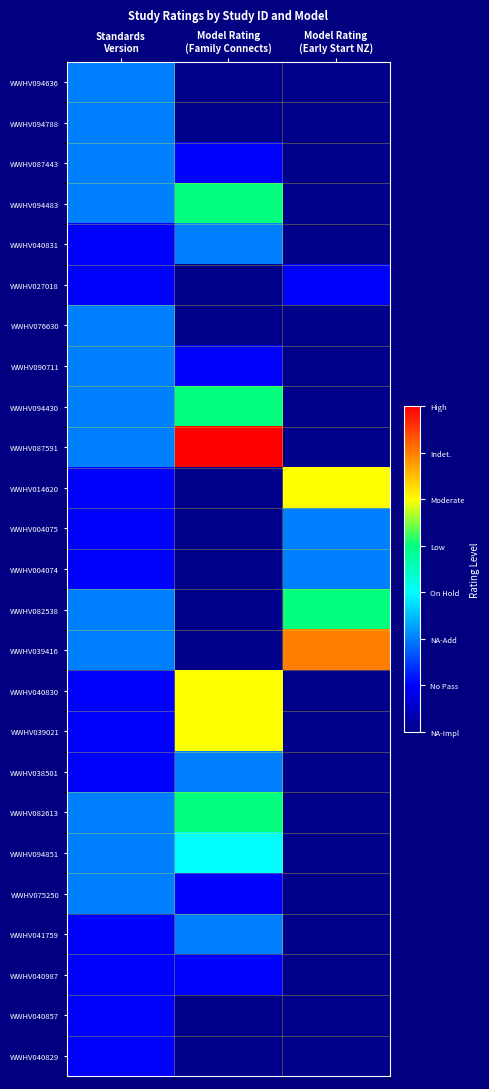

Reading left to right, transcribe all the data shown in this chart.

WWHV040829: Standards
Version=1	Model Rating
(Family Connects)=0	Model Rating
(Early Start NZ)=0
WWHV040857: Standards
Version=1	Model Rating
(Family Connects)=0	Model Rating
(Early Start NZ)=0
WWHV040987: Standards
Version=1	Model Rating
(Family Connects)=1	Model Rating
(Early Start NZ)=0
WWHV041759: Standards
Version=1	Model Rating
(Family Connects)=2	Model Rating
(Early Start NZ)=0
WWHV075250: Standards
Version=2	Model Rating
(Family Connects)=1	Model Rating
(Early Start NZ)=0
WWHV094851: Standards
Version=2	Model Rating
(Family Connects)=3	Model Rating
(Early Start NZ)=0
WWHV082613: Standards
Version=2	Model Rating
(Family Connects)=4	Model Rating
(Early Start NZ)=0
WWHV038501: Standards
Version=1	Model Rating
(Family Connects)=2	Model Rating
(Early Start NZ)=0
WWHV039021: Standards
Version=1	Model Rating
(Family Connects)=5	Model Rating
(Early Start NZ)=0
WWHV040830: Standards
Version=1	Model Rating
(Family Connects)=5	Model Rating
(Early Start NZ)=0
WWHV039416: Standards
Version=2	Model Rating
(Family Connects)=0	Model Rating
(Early Start NZ)=6
WWHV082538: Standards
Version=2	Model Rating
(Family Connects)=0	Model Rating
(Early Start NZ)=4
WWHV004074: Standards
Version=1	Model Rating
(Family Connects)=0	Model Rating
(Early Start NZ)=2
WWHV004075: Standards
Version=1	Model Rating
(Family Connects)=0	Model Rating
(Early Start NZ)=2
WWHV014620: Standards
Version=1	Model Rating
(Family Connects)=0	Model Rating
(Early Start NZ)=5
WWHV087591: Standards
Version=2	Model Rating
(Family Connects)=7	Model Rating
(Early Start NZ)=0
WWHV094430: Standards
Version=2	Model Rating
(Family Connects)=4	Model Rating
(Early Start NZ)=0
WWHV090711: Standards
Version=2	Model Rating
(Family Connects)=1	Model Rating
(Early Start NZ)=0
WWHV076630: Standards
Version=2	Model Rating
(Family Connects)=0	Model Rating
(Early Start NZ)=0
WWHV027018: Standards
Version=1	Model Rating
(Family Connects)=0	Model Rating
(Early Start NZ)=1
WWHV040831: Standards
Version=1	Model Rating
(Family Connects)=2	Model Rating
(Early Start NZ)=0
WWHV094483: Standards
Version=2	Model Rating
(Family Connects)=4	Model Rating
(Early Start NZ)=0
WWHV087443: Standards
Version=2	Model Rating
(Family Connects)=1	Model Rating
(Early Start NZ)=0
WWHV094788: Standards
Version=2	Model Rating
(Family Connects)=0	Model Rating
(Early Start NZ)=0
WWHV094636: Standards
Version=2	Model Rating
(Family Connects)=0	Model Rating
(Early Start NZ)=0